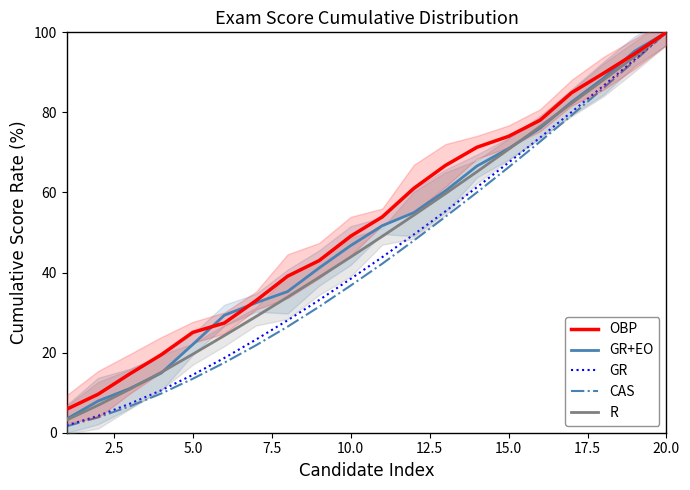

Reading left to right, what are all the values shown in this chart?

OBP: 5.8	9.6	14.7	19.5	25.1	27.4	33.0	39.1	43.0	49.1	53.9	61.0	66.8	71.3	74.0	78.1	84.9	89.7	94.7	100.0
GR+EO: 3.4	7.9	11.0	14.9	22.0	29.3	32.5	35.2	41.1	46.7	51.7	55.0	60.4	66.6	71.0	76.1	82.6	88.5	95.3	100.0
GR: 1.8	4.2	7.2	10.6	14.5	18.7	23.3	28.1	33.1	38.4	43.9	49.5	55.3	61.3	67.5	73.7	80.1	86.6	93.3	100.0
CAS: 1.6	3.9	6.6	9.8	13.5	17.5	21.8	26.5	31.5	36.8	42.2	48.0	53.9	60.0	66.3	72.7	79.3	86.0	92.9	100.0
R: 3.2	6.9	10.9	15.1	19.6	24.3	29.0	33.9	38.8	43.9	49.1	54.3	59.7	65.2	70.8	76.5	82.3	88.1	94.0	100.0